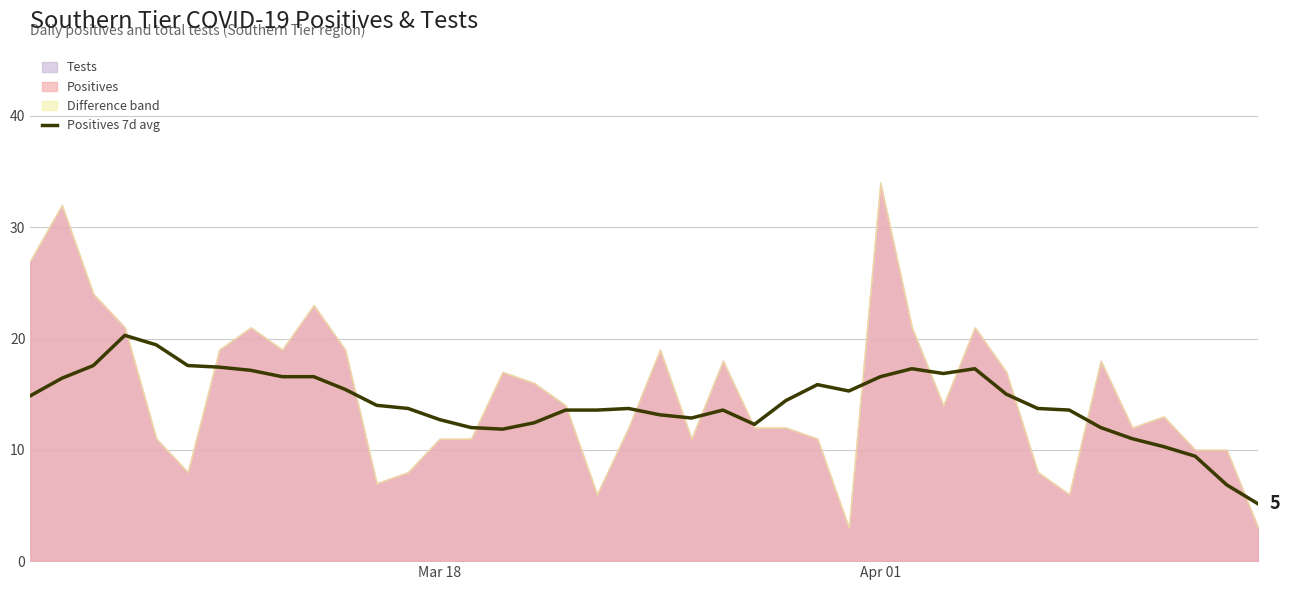

True or false: there are more than 1 points higher than both neighbors.

True